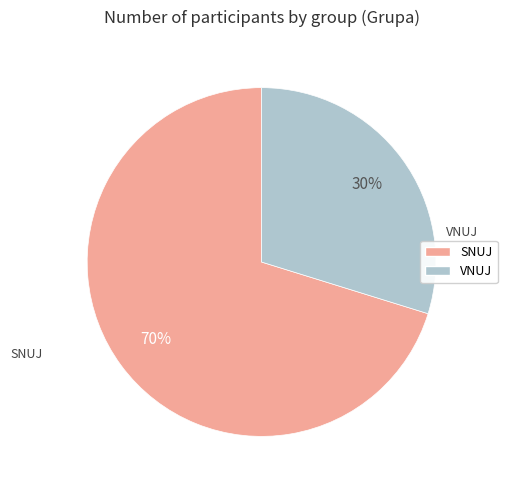

How many slices are in this pie chart?

2